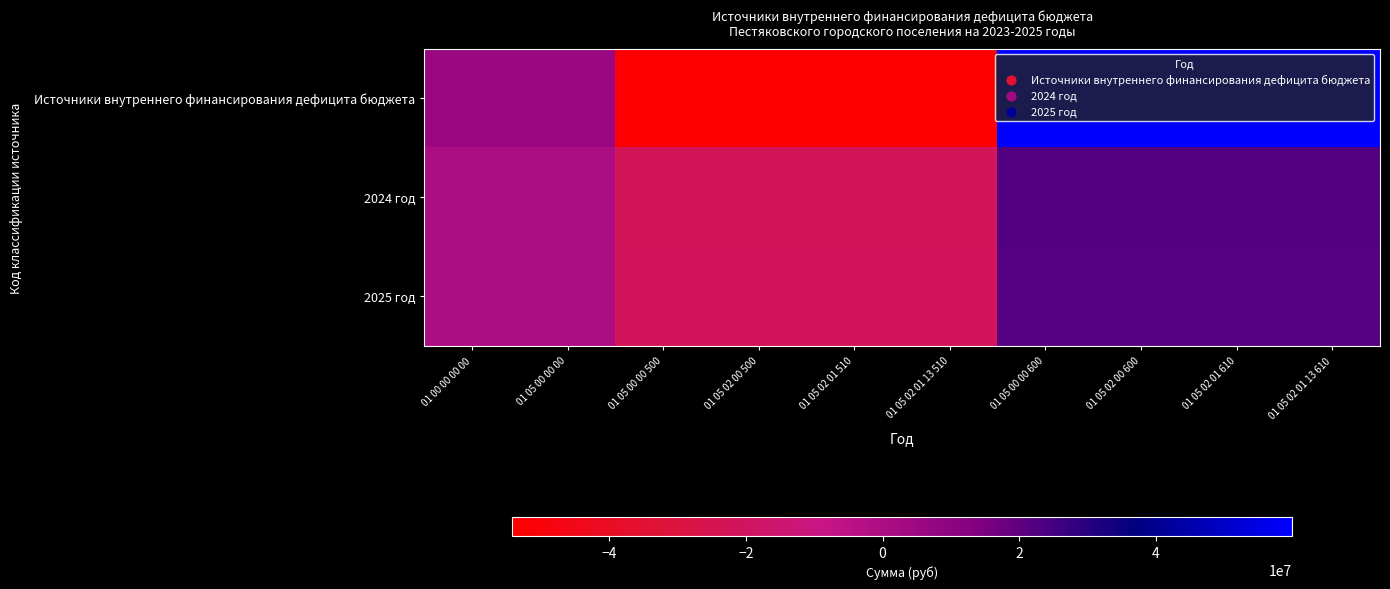

How many categories are shown in the chart?

10